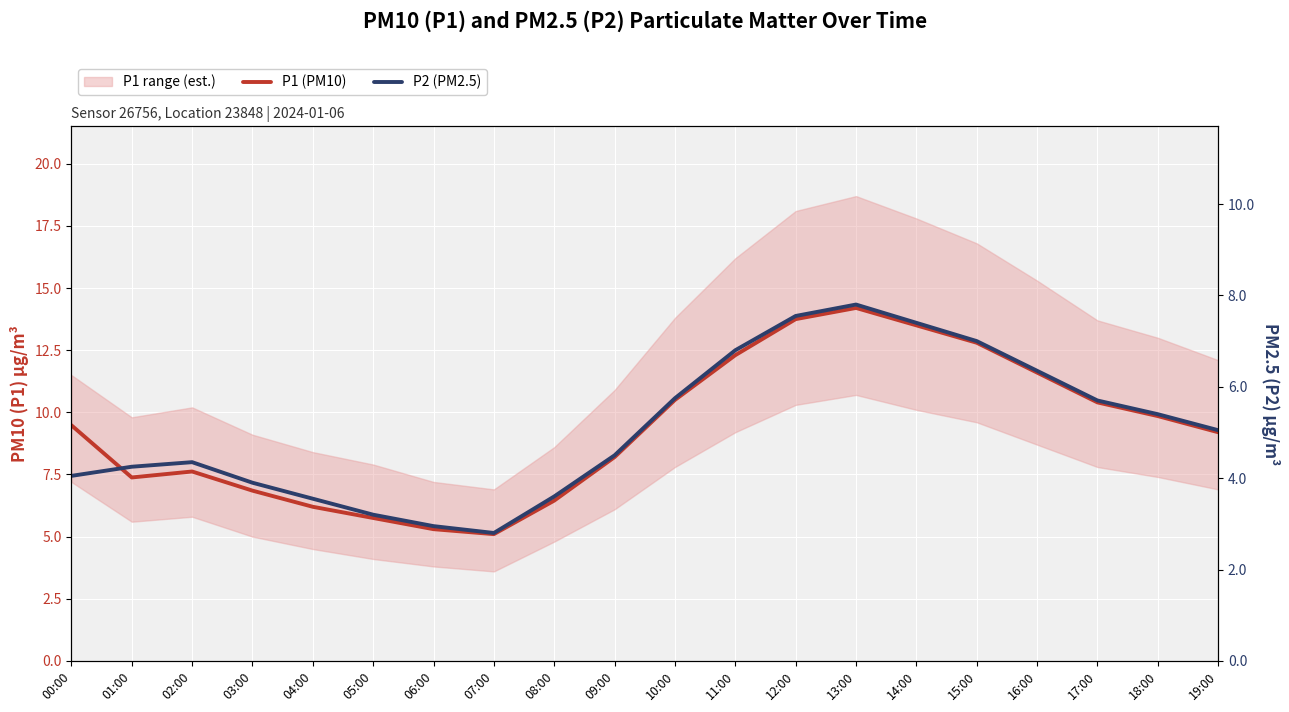

True or false: P2 (PM2.5) and P1 (PM10) intersect in this chart.

False